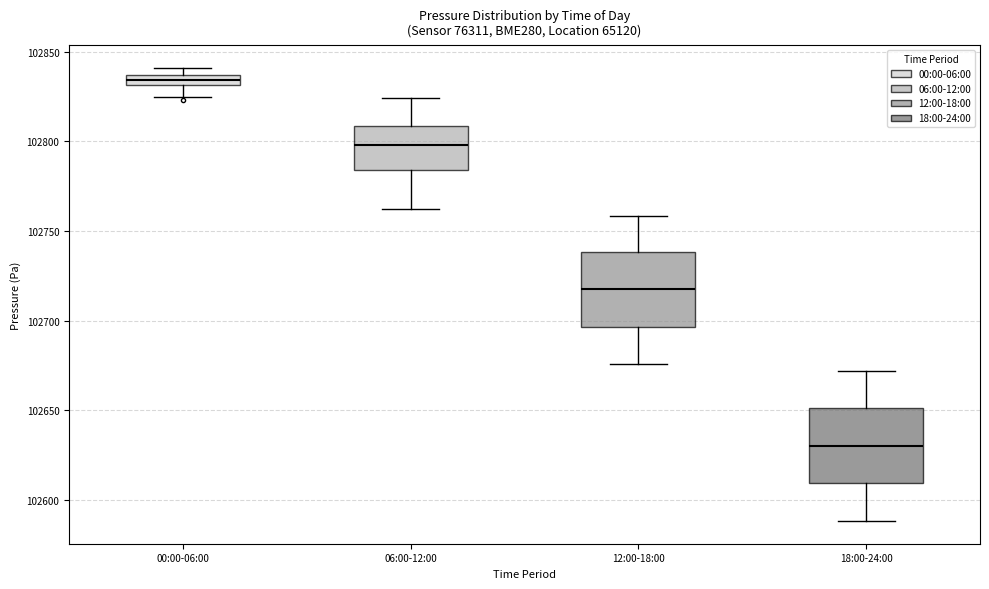

Which box's median line is the lowest?

18:00-24:00